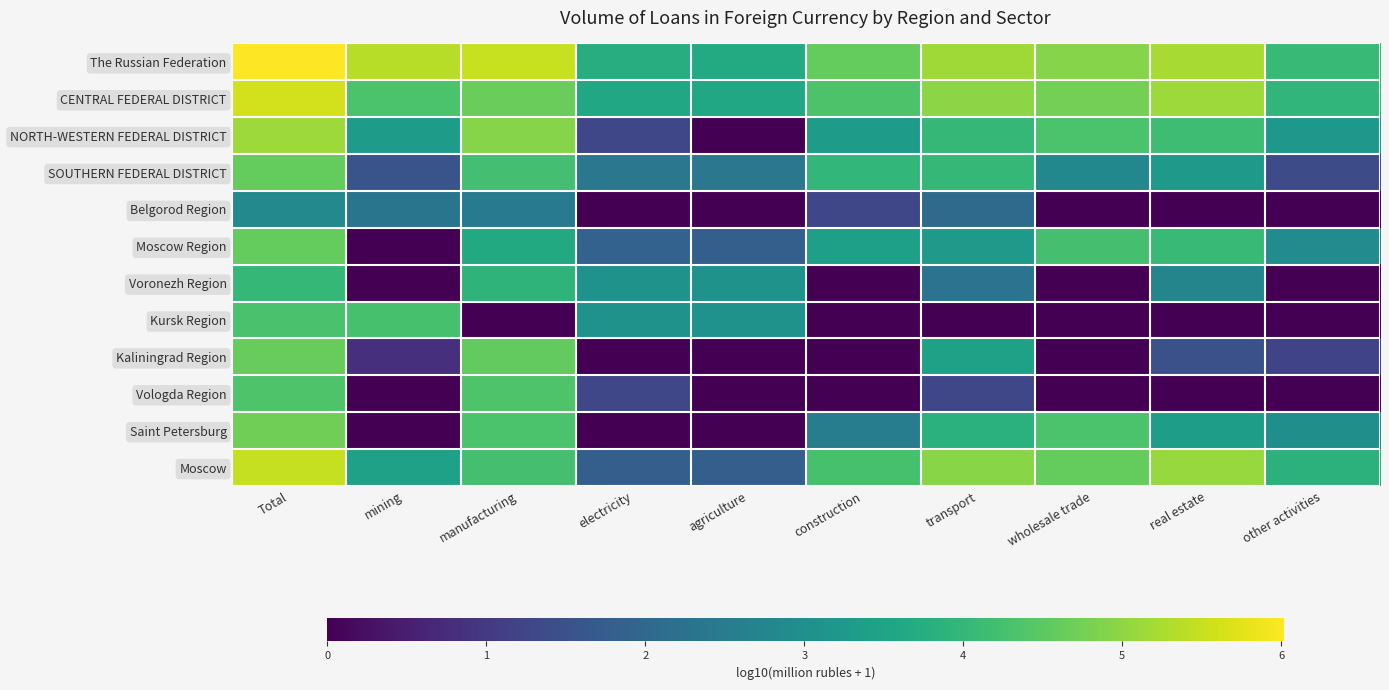

What is the spread (max minus min) of values at construction?

4.6